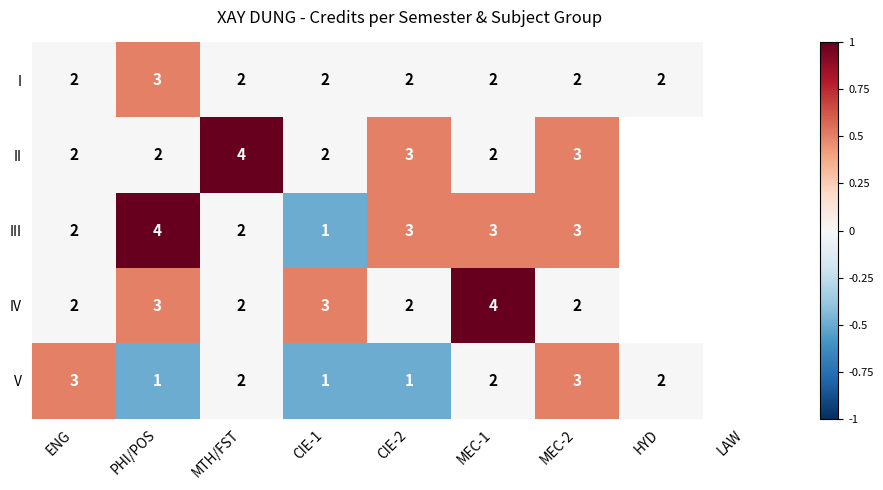

Count the number of categories in the chart.

9